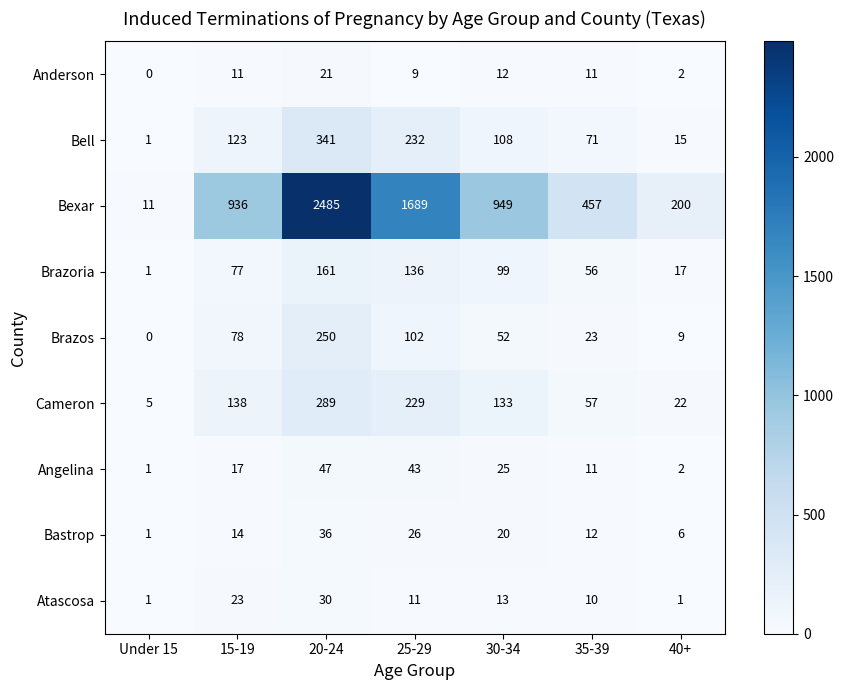

What is the sum of all Cameron values?

873